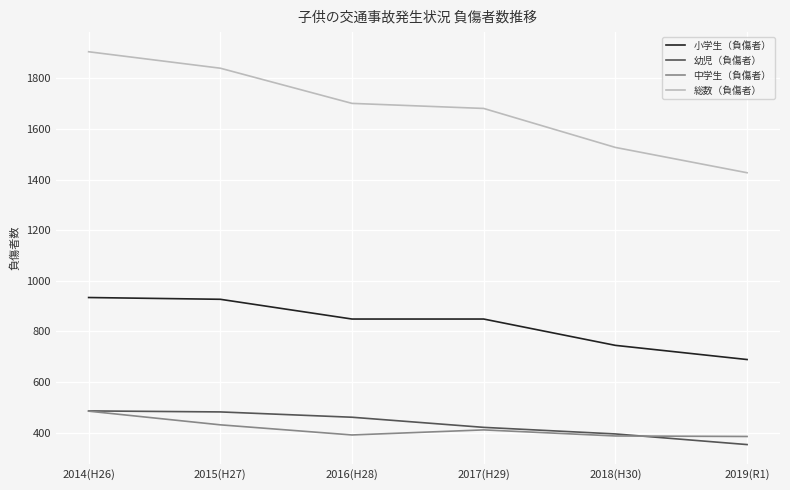

What is the difference between the highest and lowest values at 2019(R1)?

1074